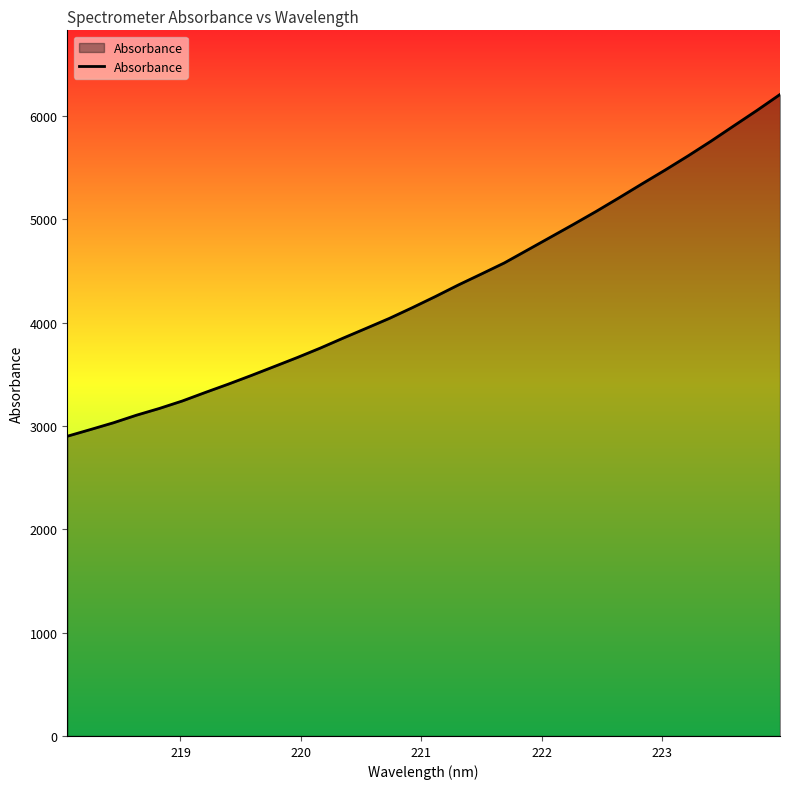

What is the difference between the maximum and minimum values?

3307.0